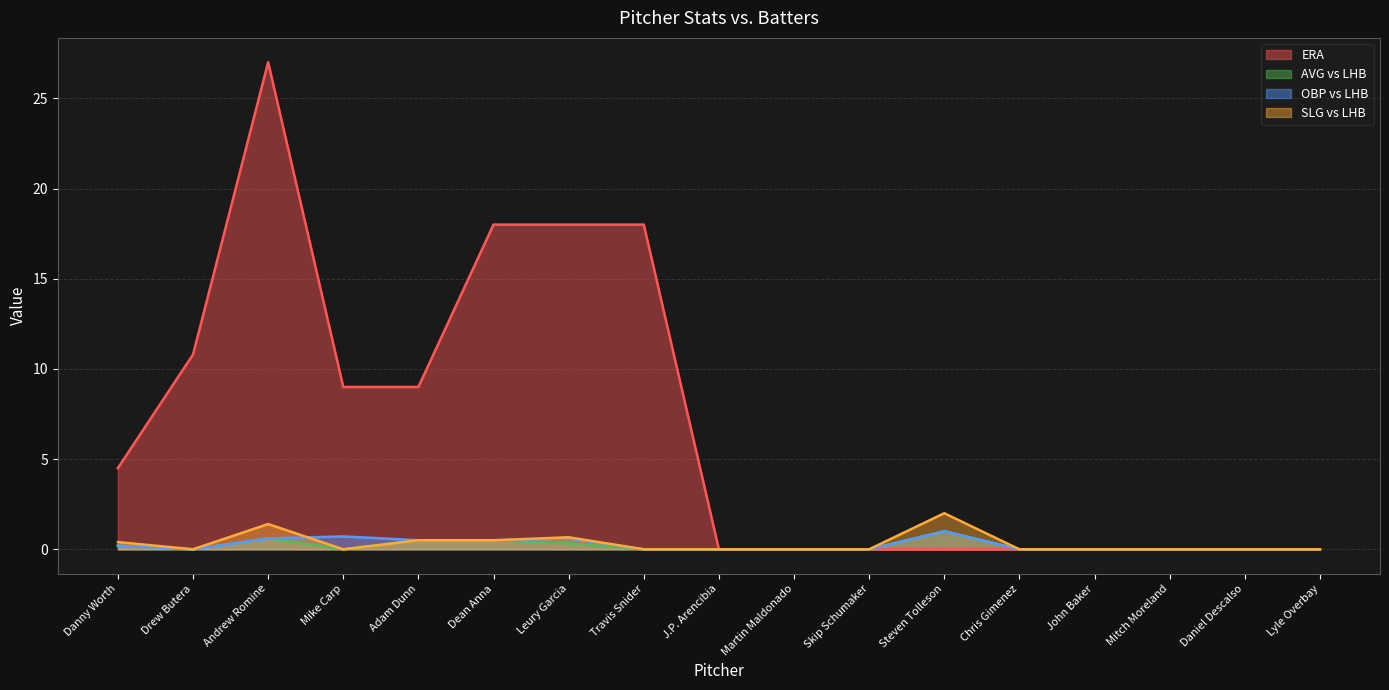

Count the number of data series in this chart.

4